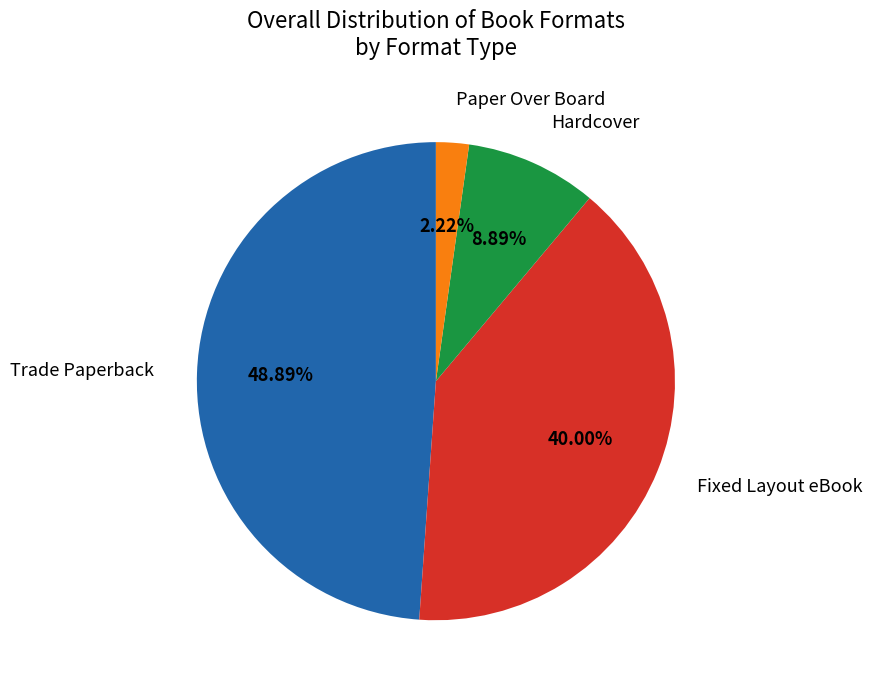

Is there any slice that represents more than half of the pie?

No